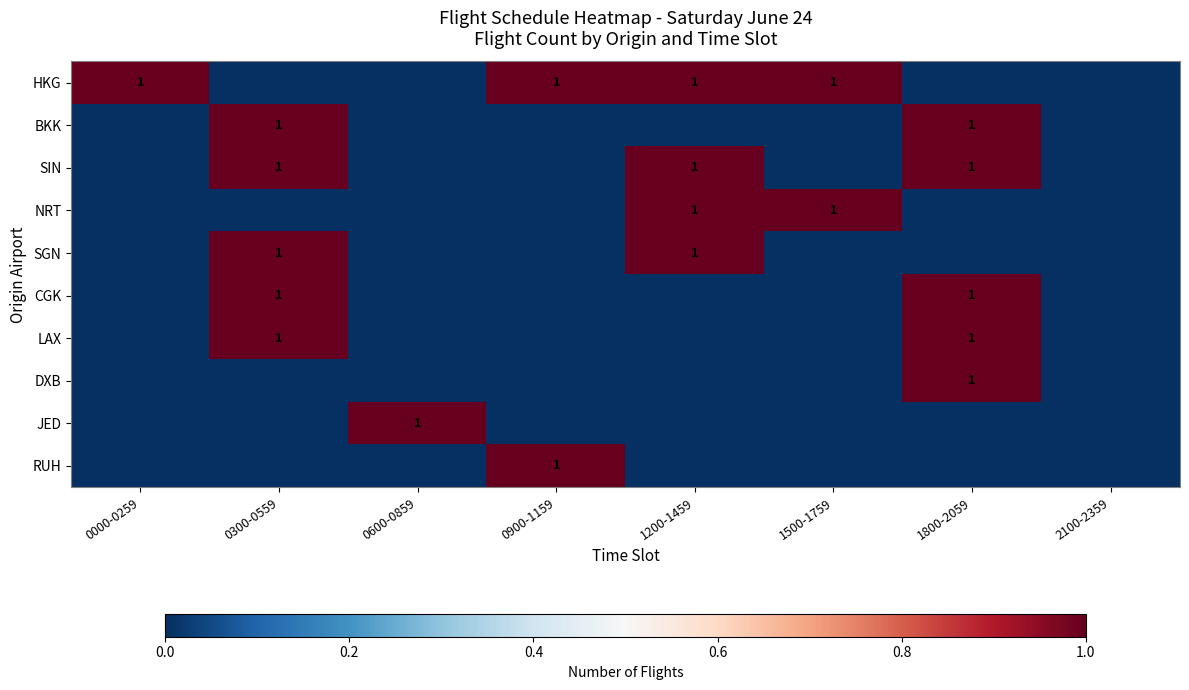

The value of SGN at 0300-0559 is 0. True or false?

False